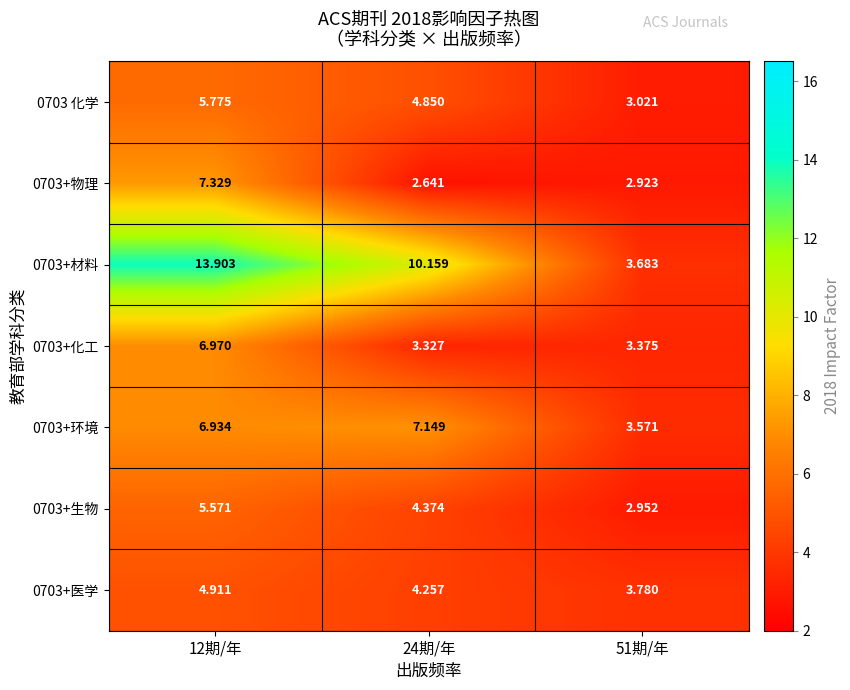

Rank the series at 51期/年 from lowest to highest value.

0703+物理, 0703+生物, 0703 化学, 0703+化工, 0703+环境, 0703+材料, 0703+医学